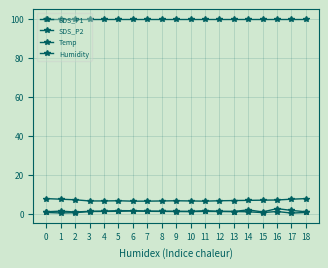

How many data points does each series have?

19